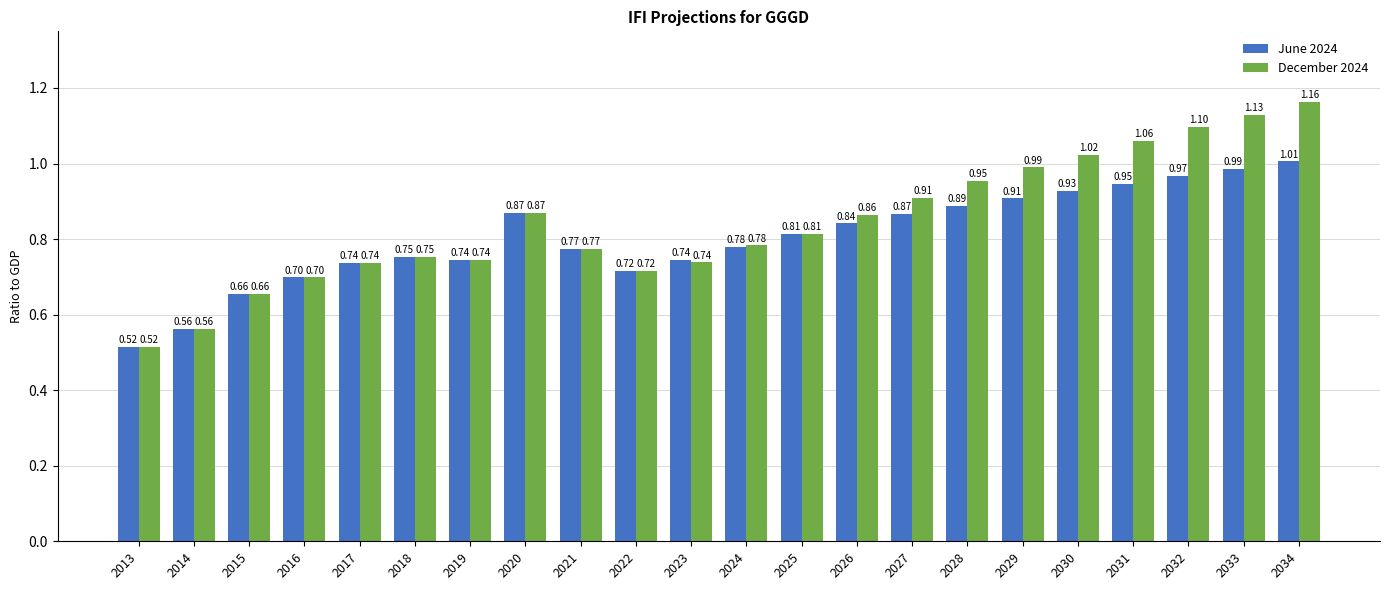

At how many categories does at least one series exceed 1?

5